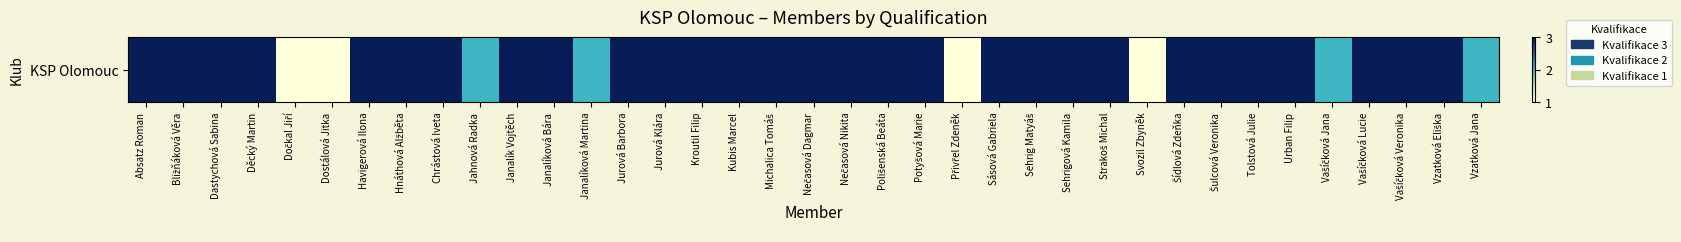

What is the ratio of the value at Janalíková Martina to the value at Jurová Barbora?

0.7